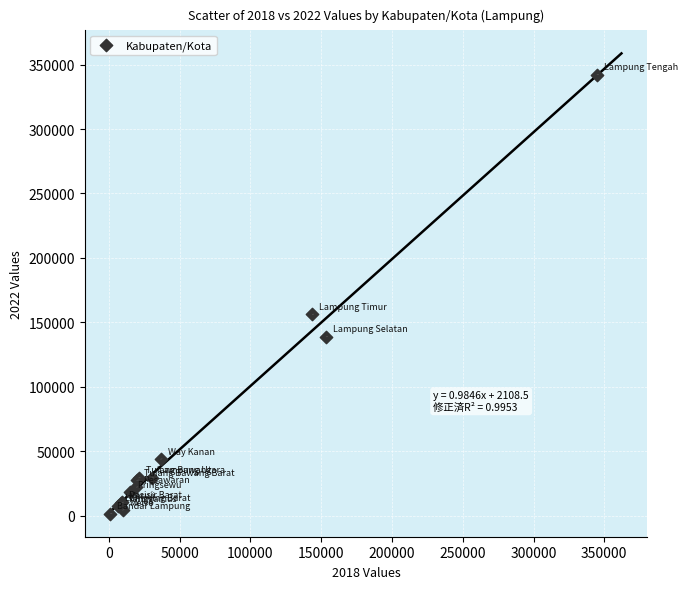

What Y value in the scatter plot is closest to 171780?

156074